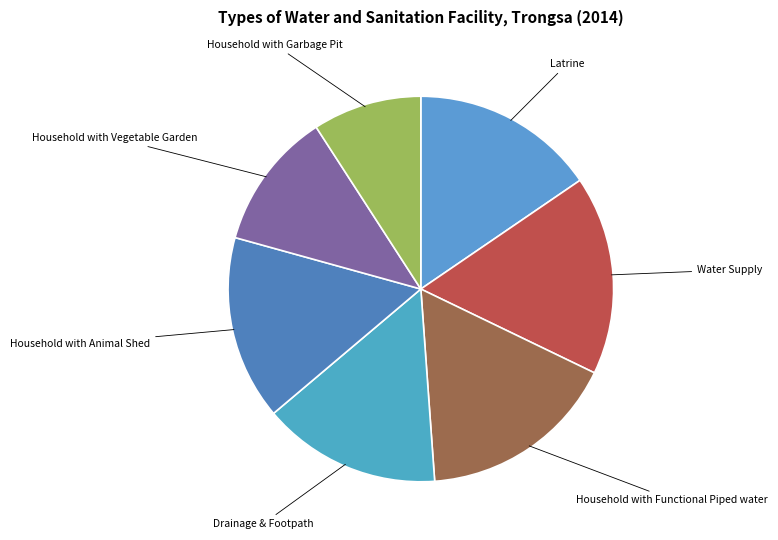

Which slice is the smallest?

Household with Garbage Pit